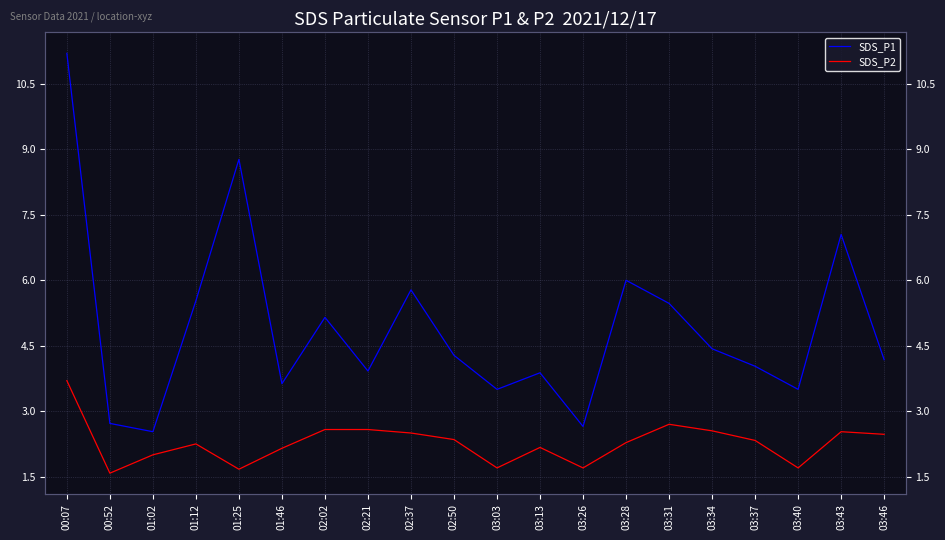

Does the chart have visible grid lines?

Yes